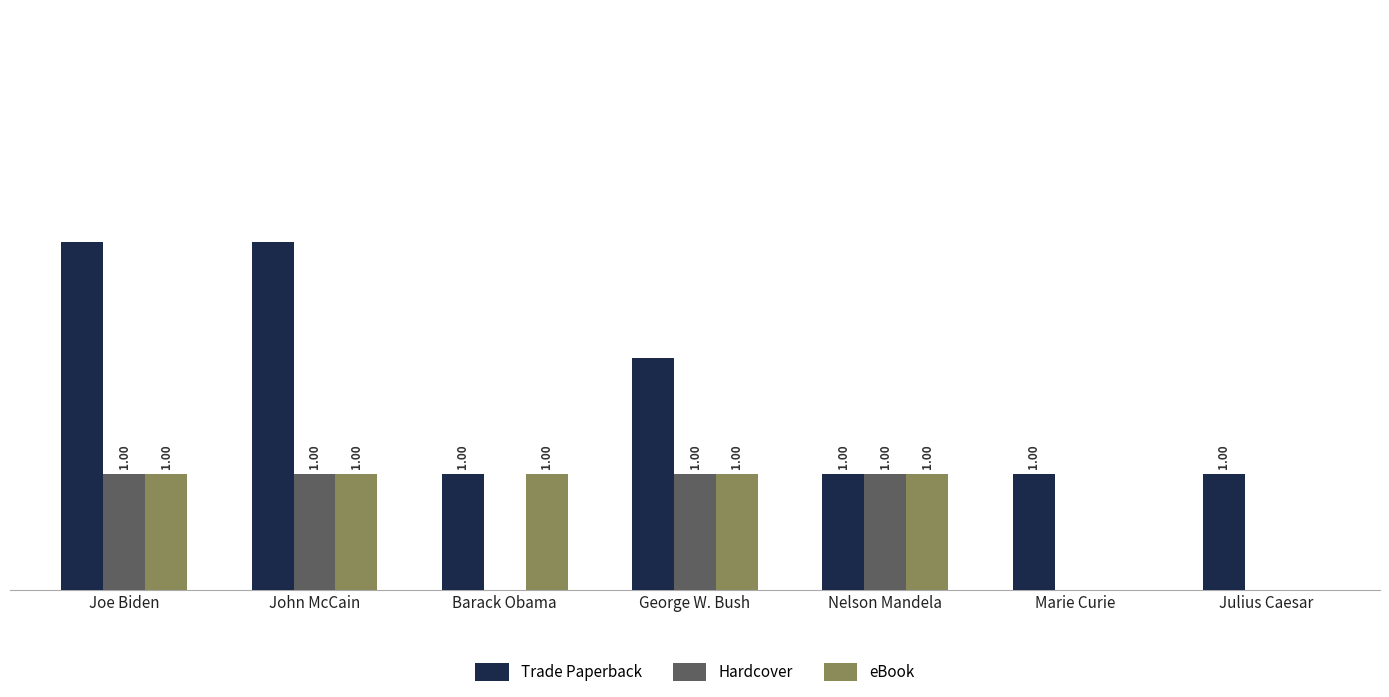

Is the value of Hardcover at Julius Caesar greater than the value of Trade Paperback at Barack Obama?

No